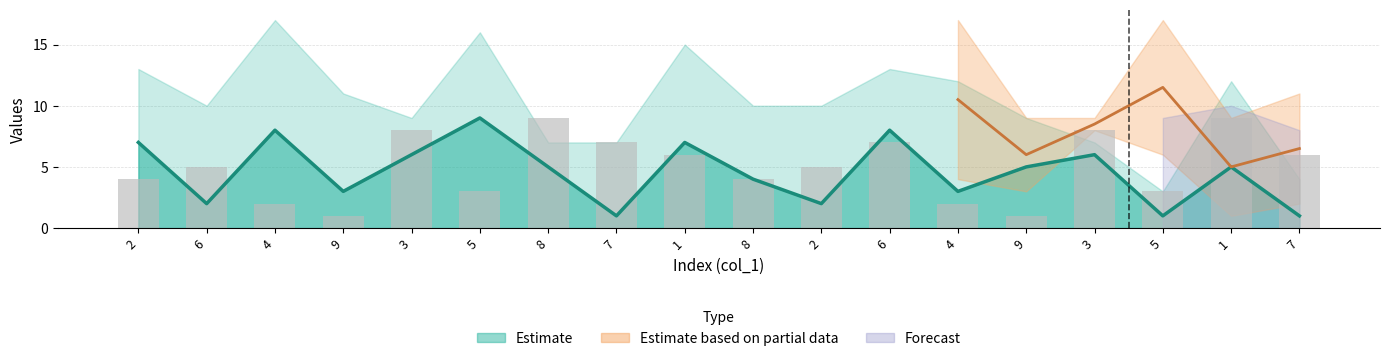

Does the chart contain stacked bars?

No